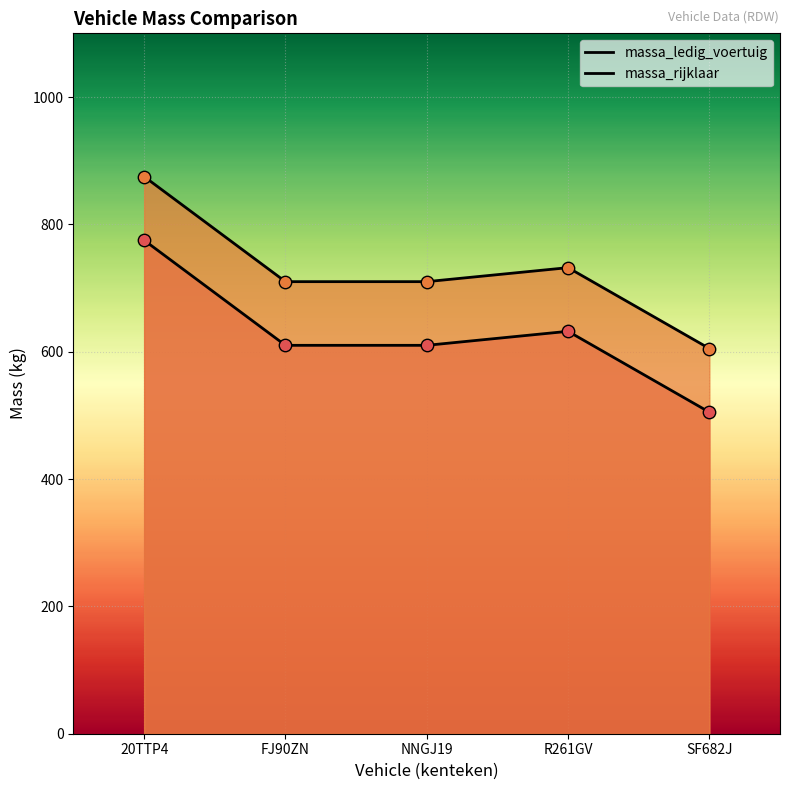

Which series contains the highest Y value?

massa_rijklaar